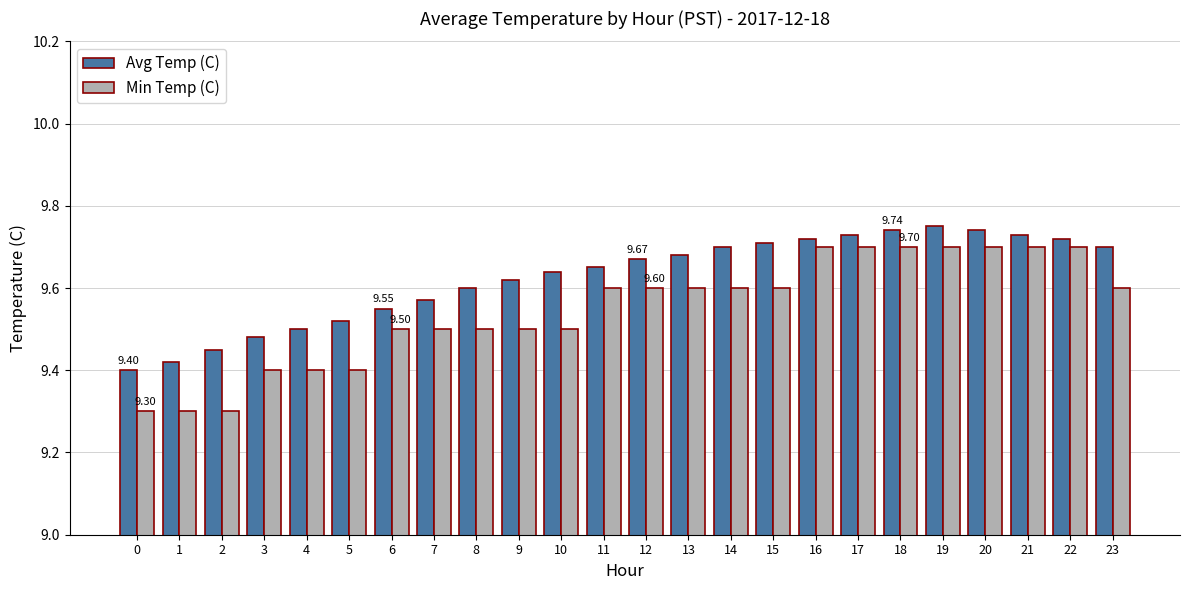

The Min Temp (C) series shows 4.2 at 20. True or false?

False